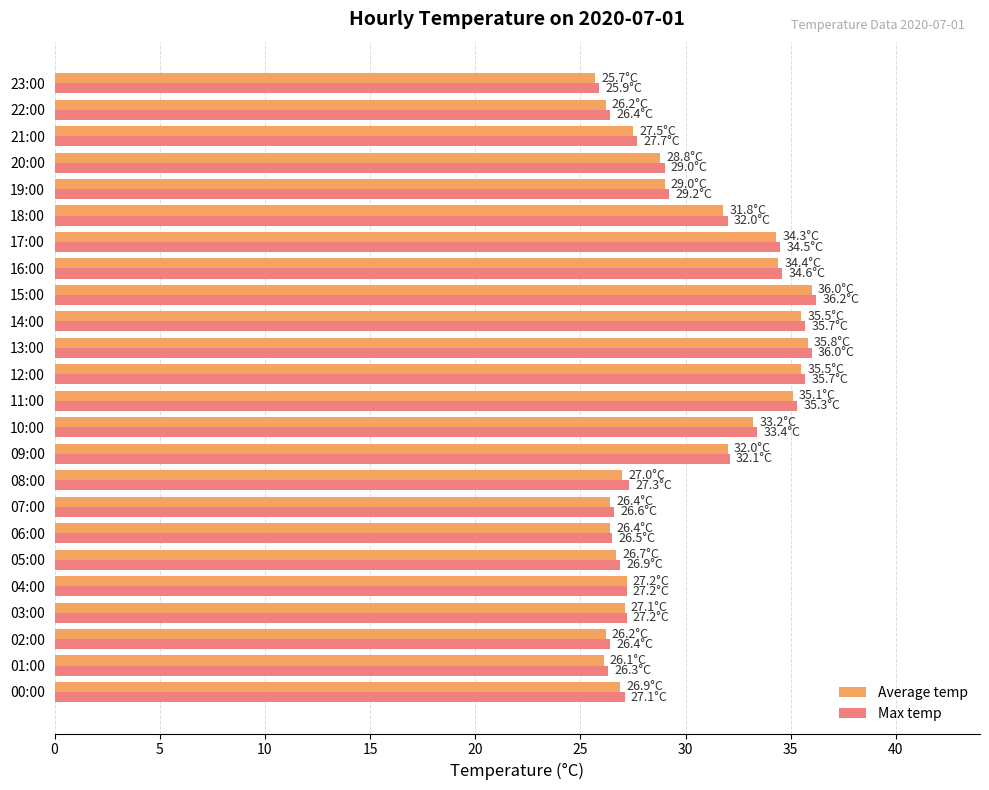

What is the lowest value of the Average temp series?

25.7